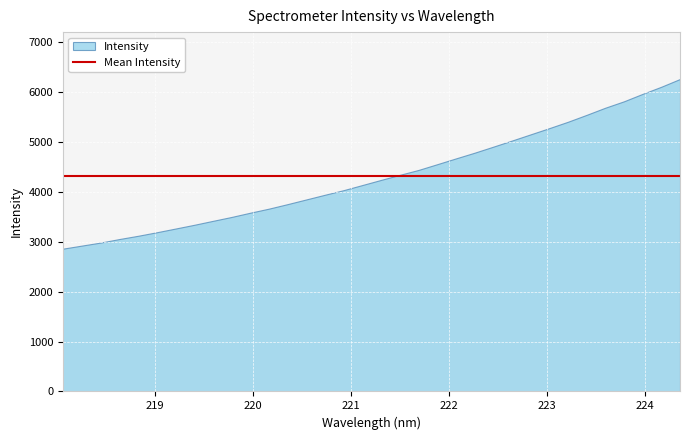

How many values are below 4240?

17